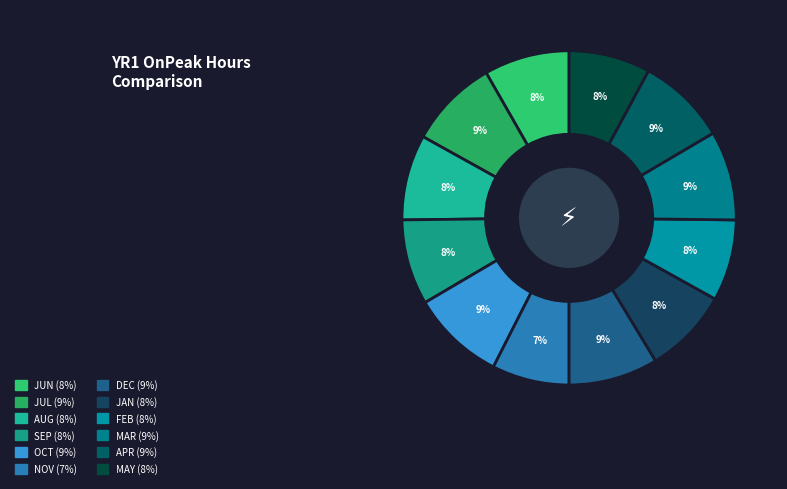

Approximately how many times larger is the value at FEB compared to DEC?

0.9